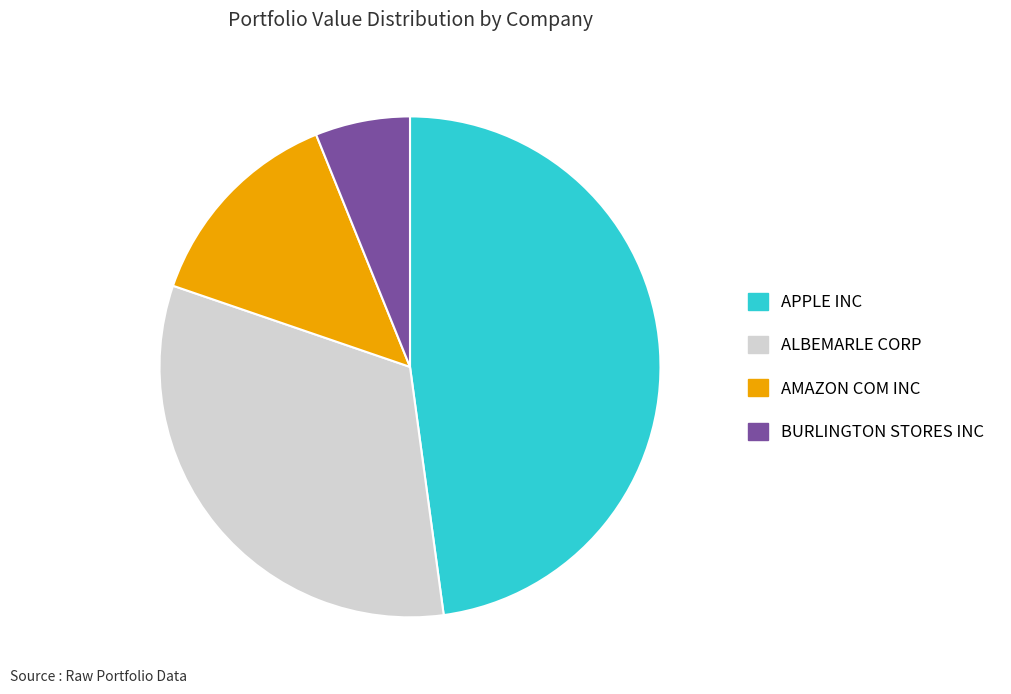

What is the ratio of the value at AMAZON COM INC to the value at APPLE INC?

0.3